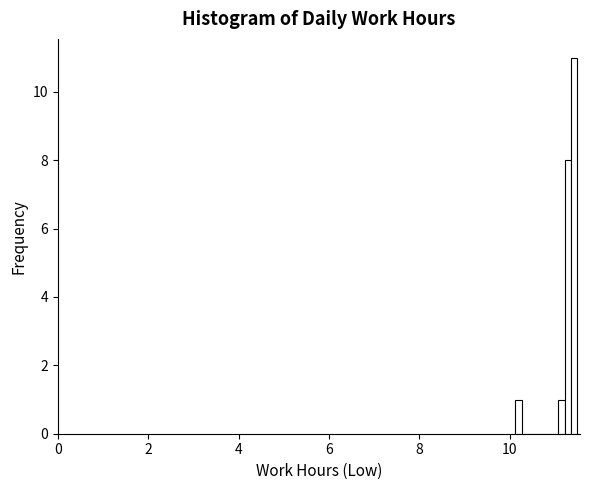

Around what value on the x-axis is the tallest bar? Give the approximate position of its centre, as read against the axis.

11.4